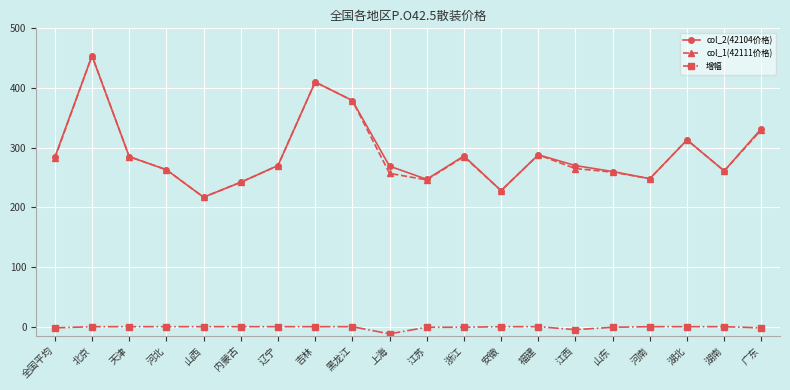

At which label does col_2(42104价格) reach its minimum?

山西